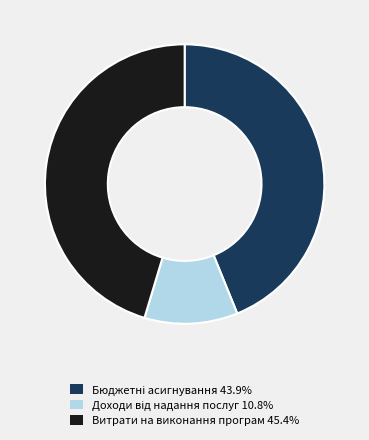

Is there a majority slice in this chart?

No